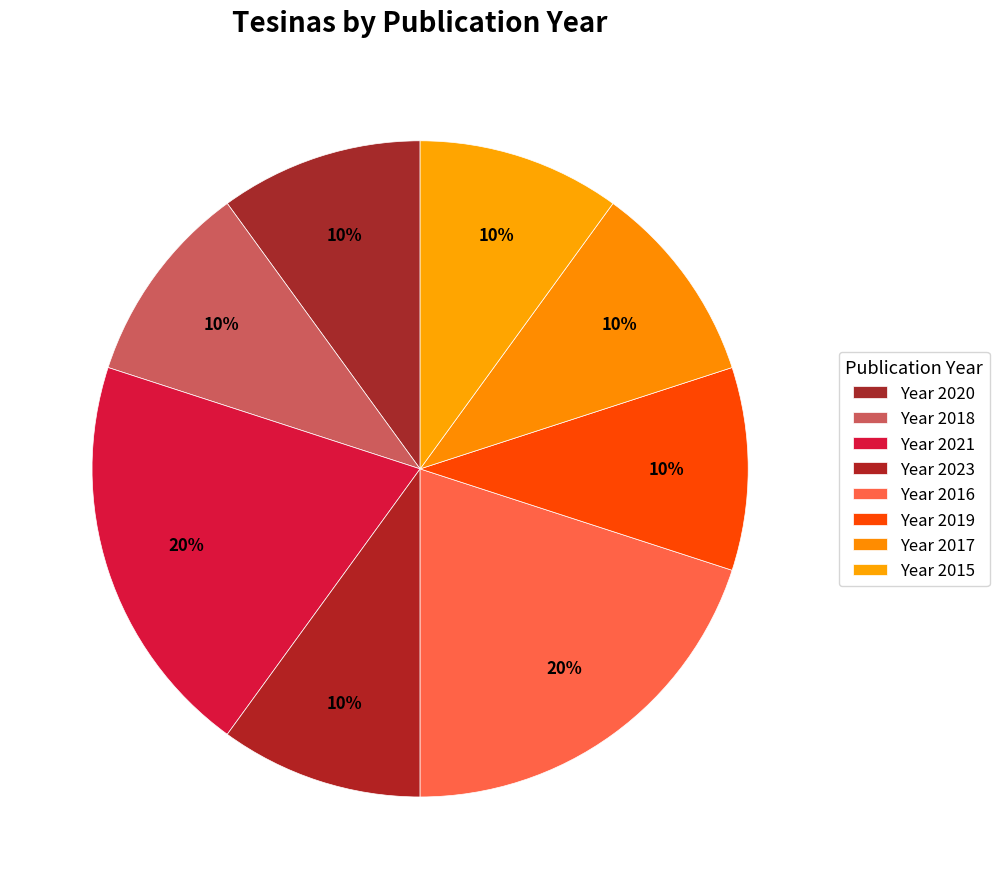

How many slices are in this pie chart?

8